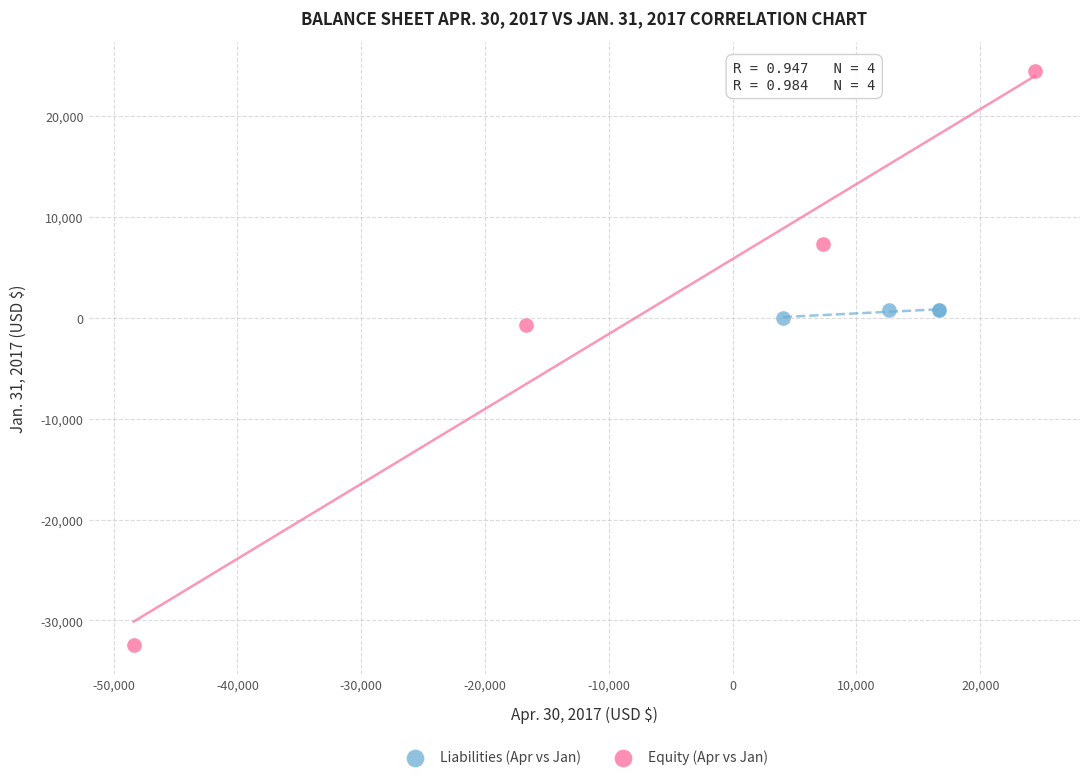

Which series has the largest Y range (max minus min)?

Equity (Apr vs Jan)